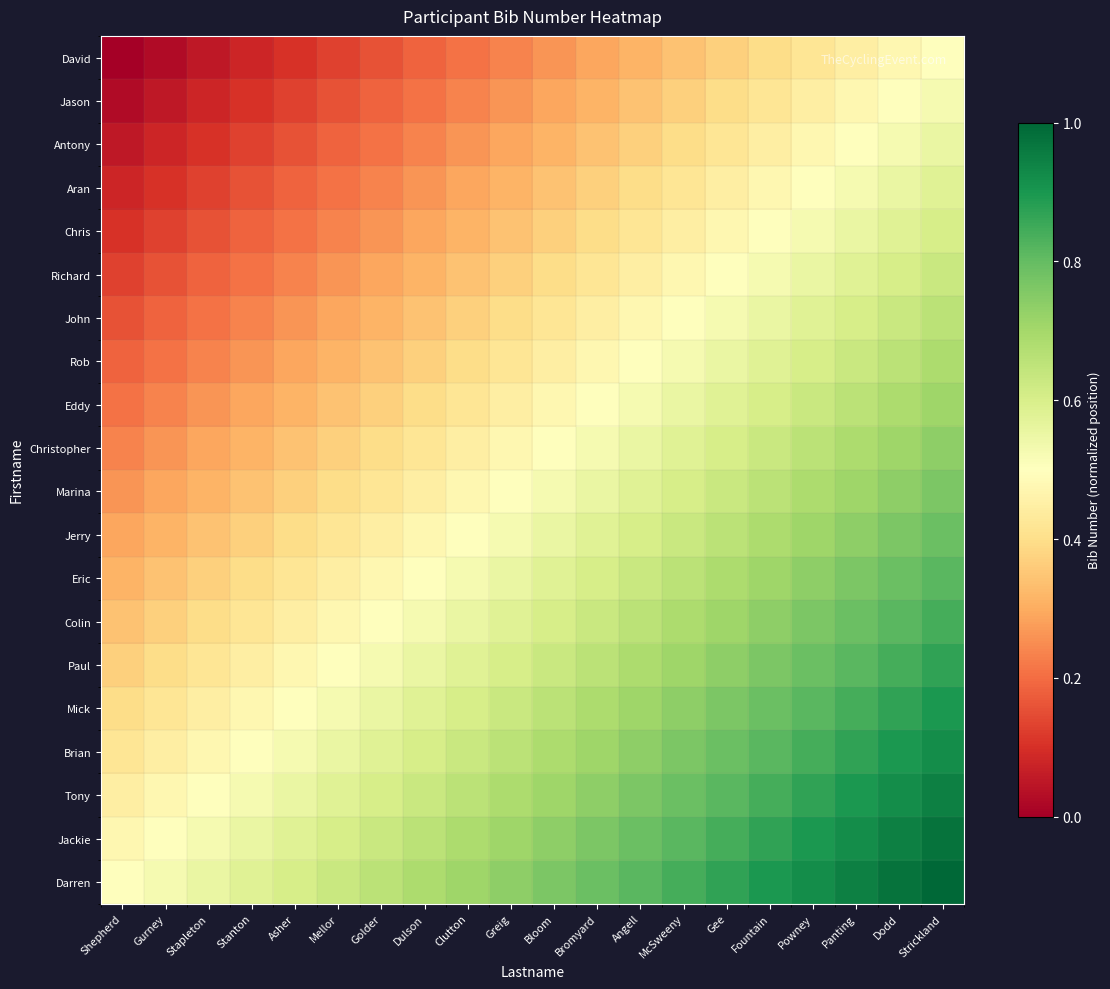

How many categories are shown in the chart?

20